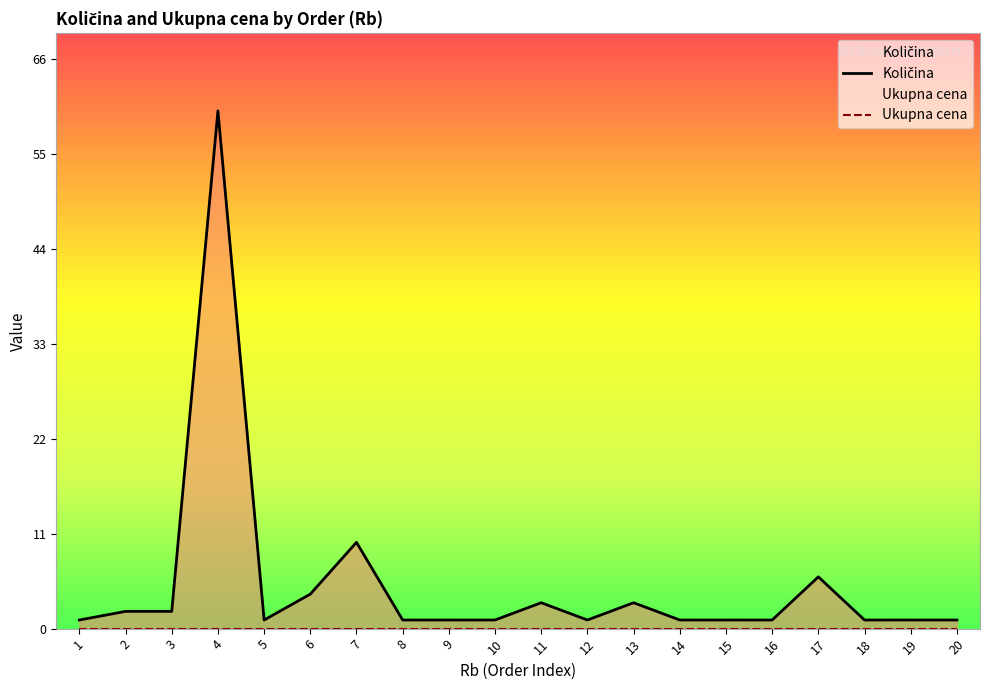

Which series has the largest range (max minus min)?

Količina